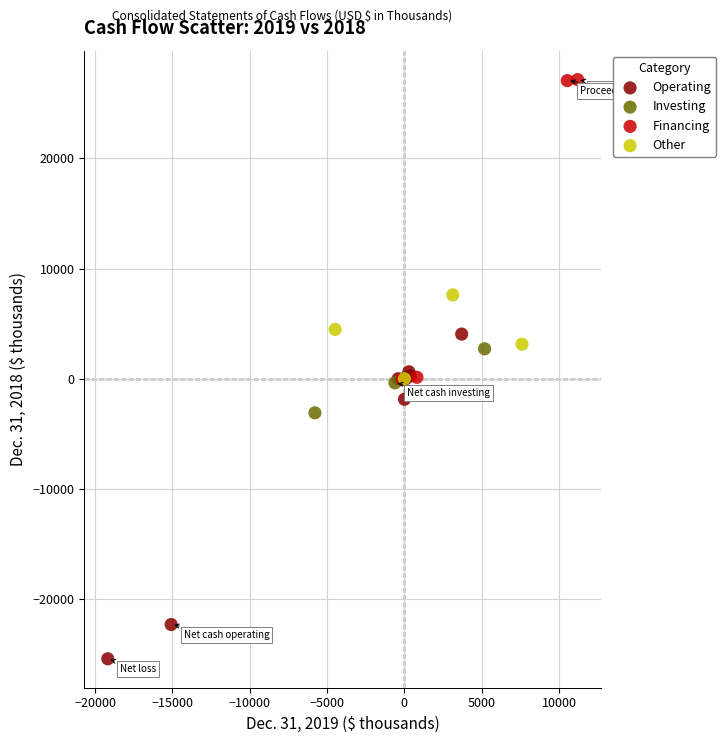

Which series reaches the maximum Y coordinate?

Financing